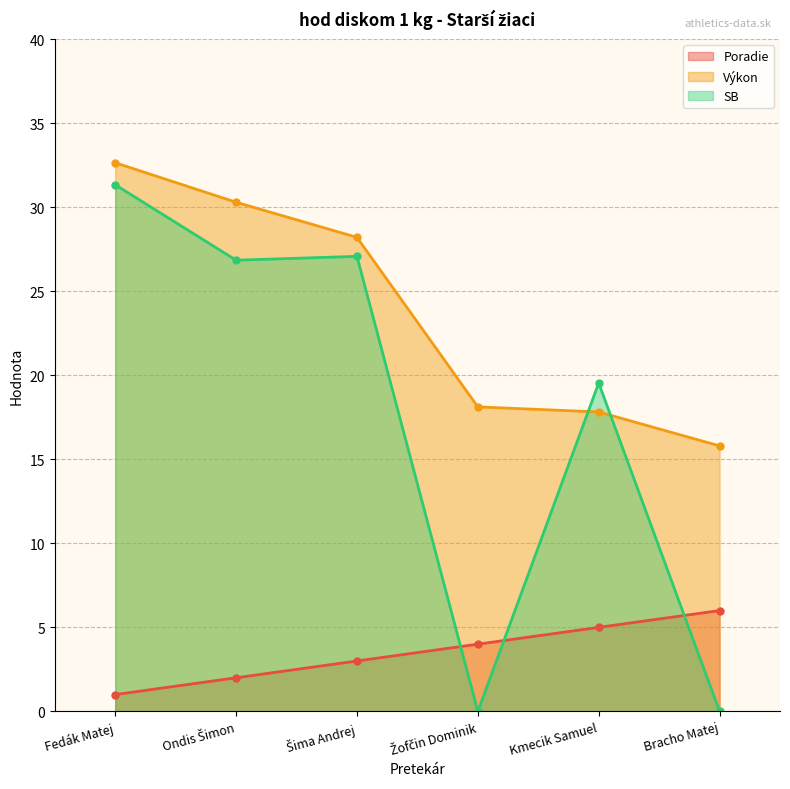

What is the approximate value of Poradie at Ondis Šimon?

2.0